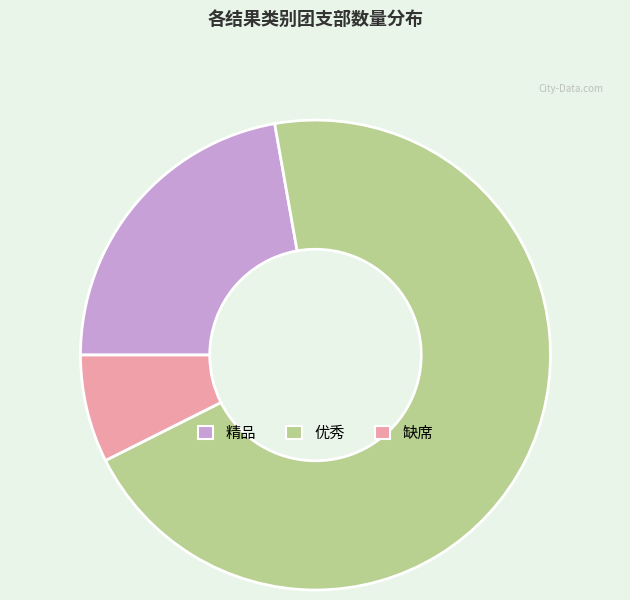

Which slice is the smallest?

缺席